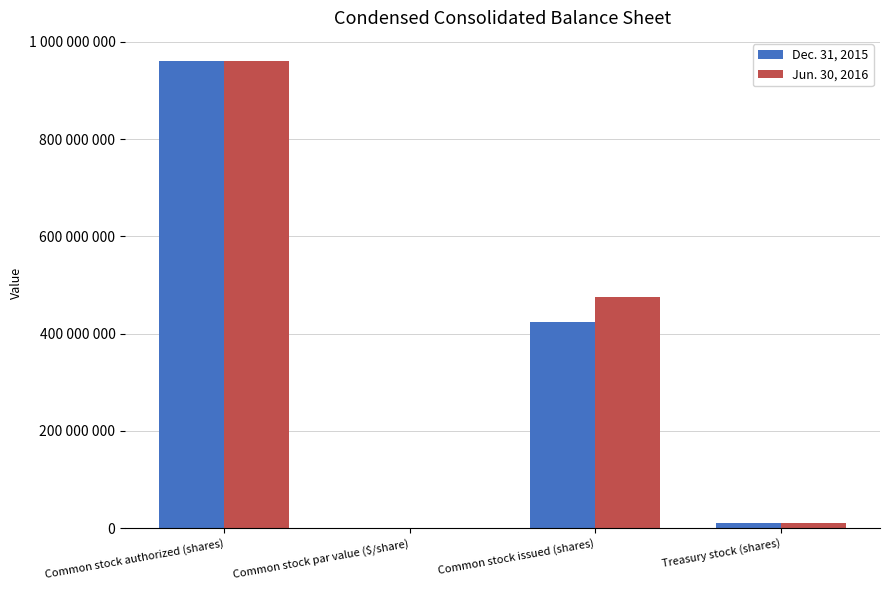

Rank the categories by Dec. 31, 2015 value from highest to lowest.

Common stock authorized (shares), Common stock issued (shares), Treasury stock (shares), Common stock par value ($/share)